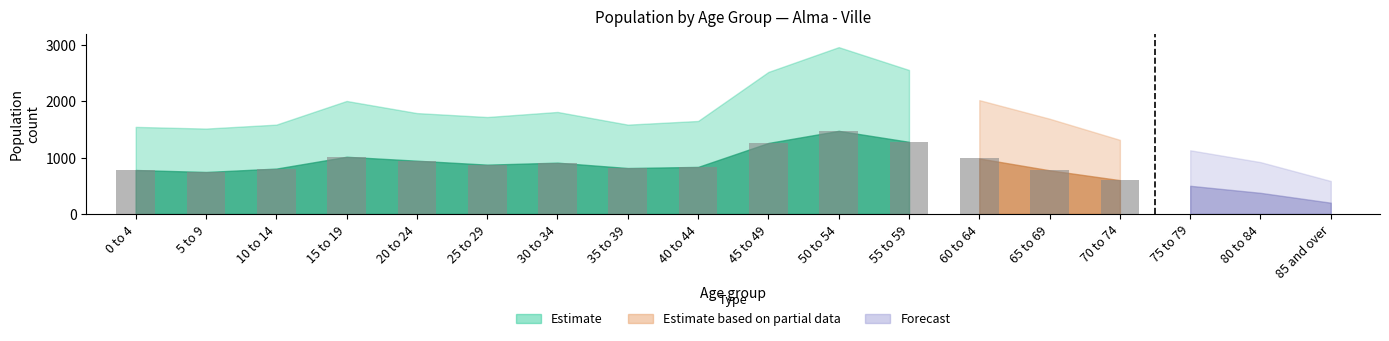

At which label is Male closest to 837?

40 to 44